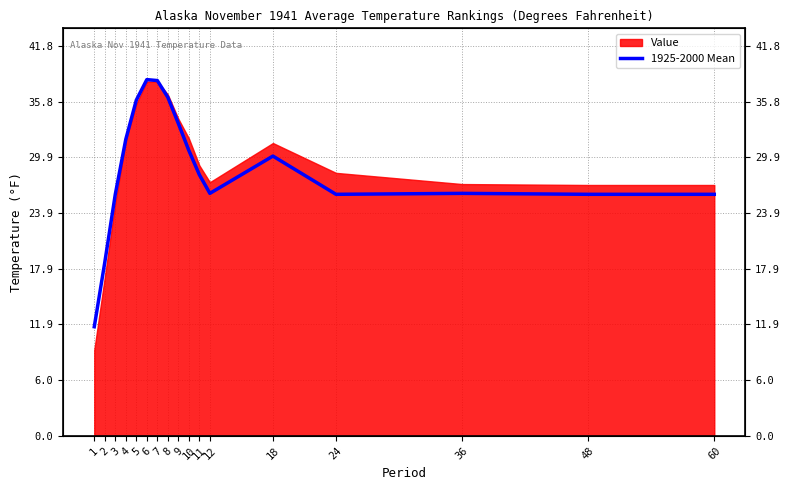

How many lines are shown in the chart?

1